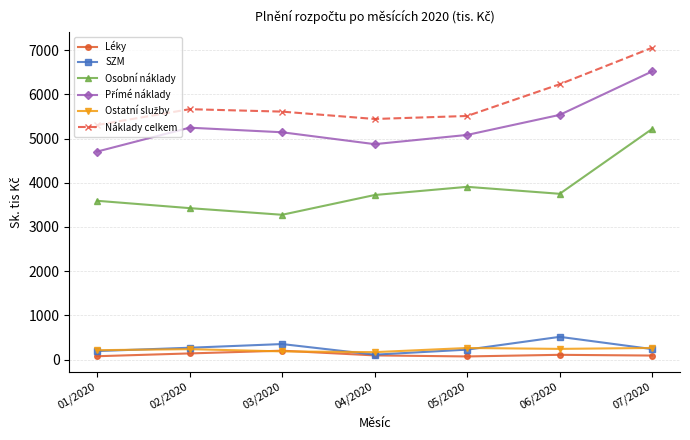

What is the sum of all Osobní náklady values?

26896.8